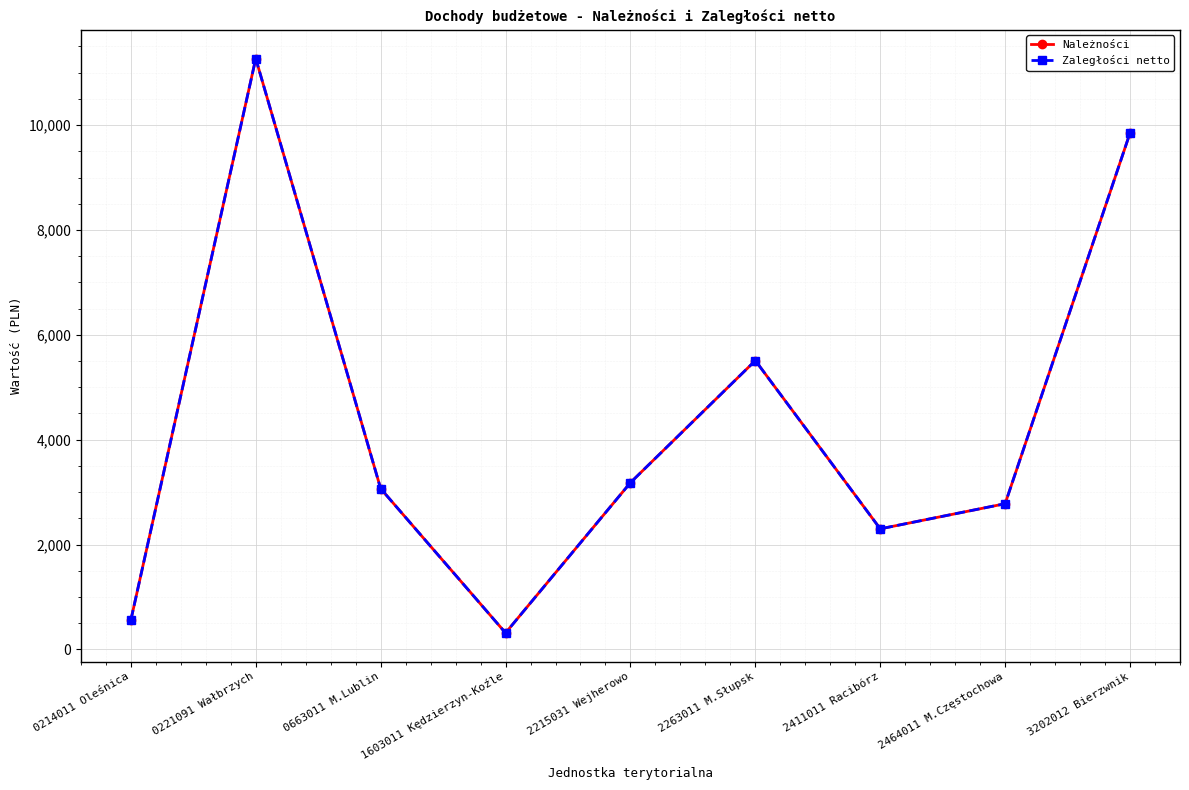

Is this an area chart (filled region under the line)?

No